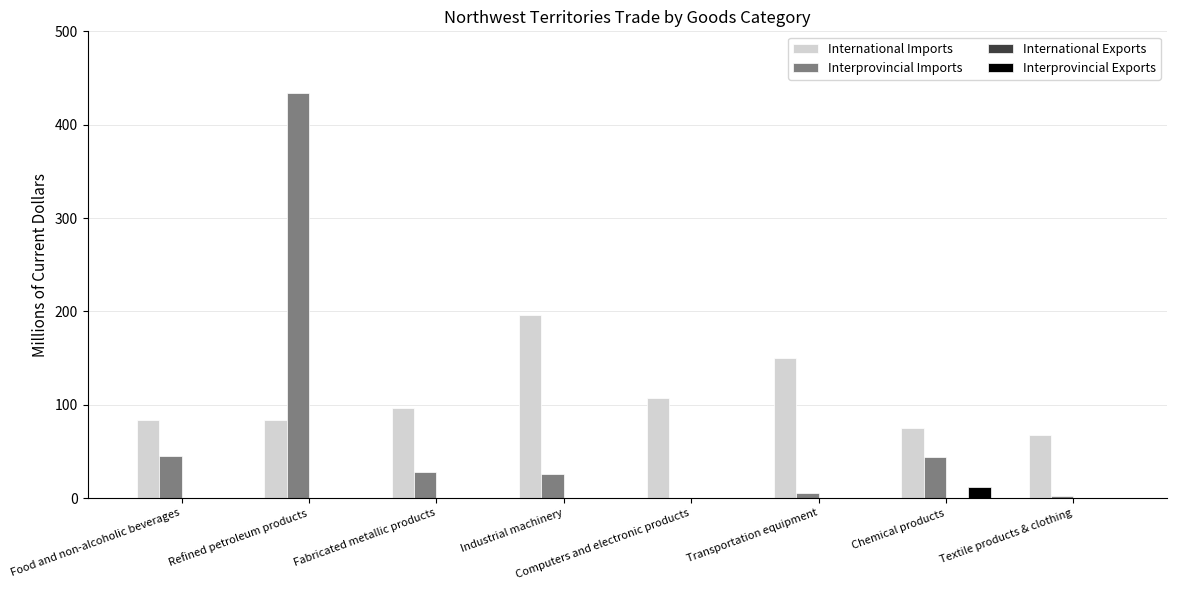

At which category is the sum across all series the highest?

Refined petroleum products